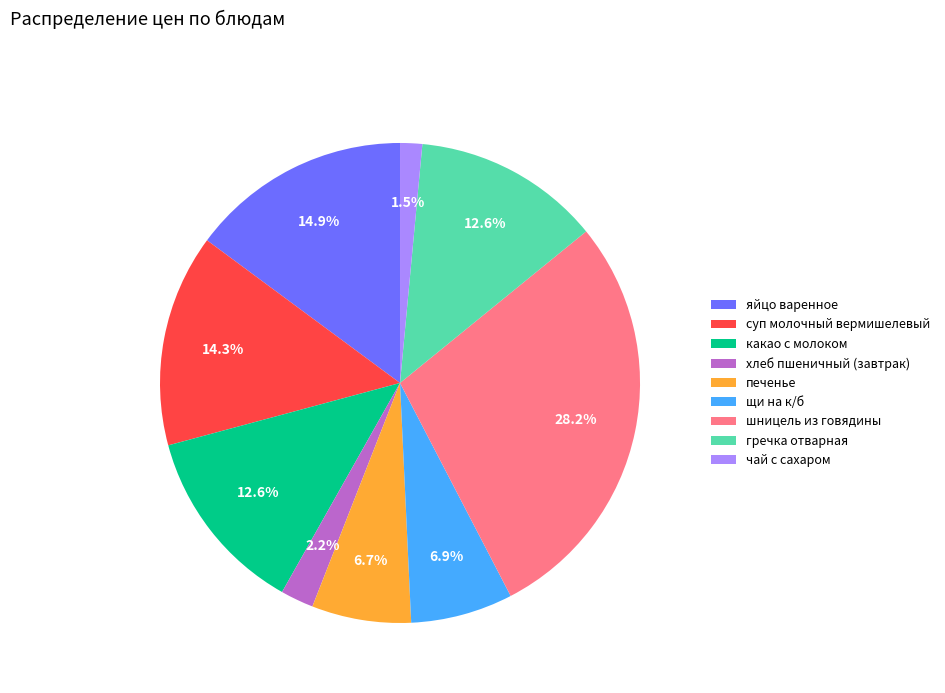

Approximately how many times larger is the value at гречка отварная compared to суп молочный вермишелевый?

0.9